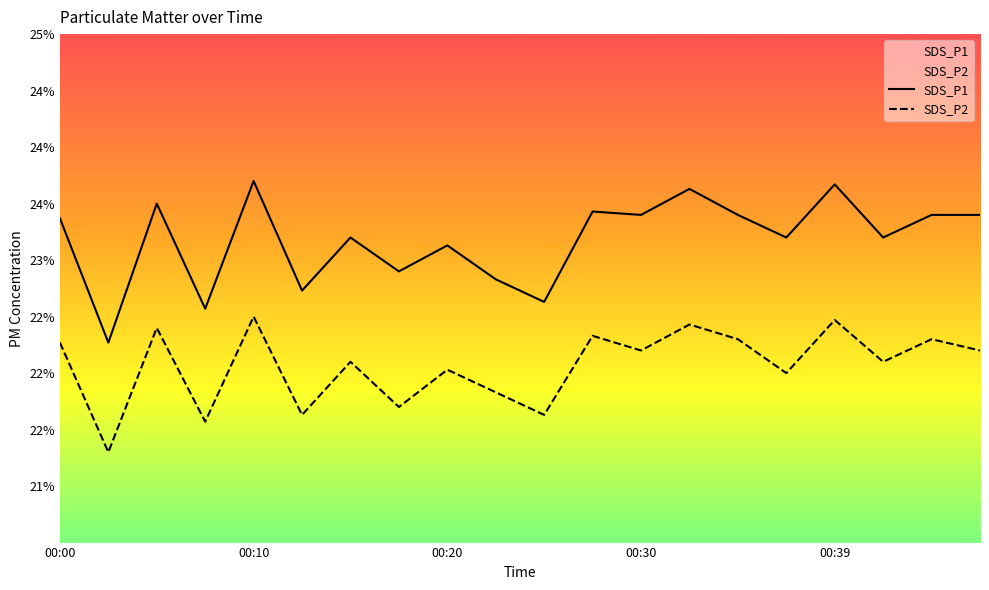

What is the spread (max minus min) of values at 00:44?

1.1